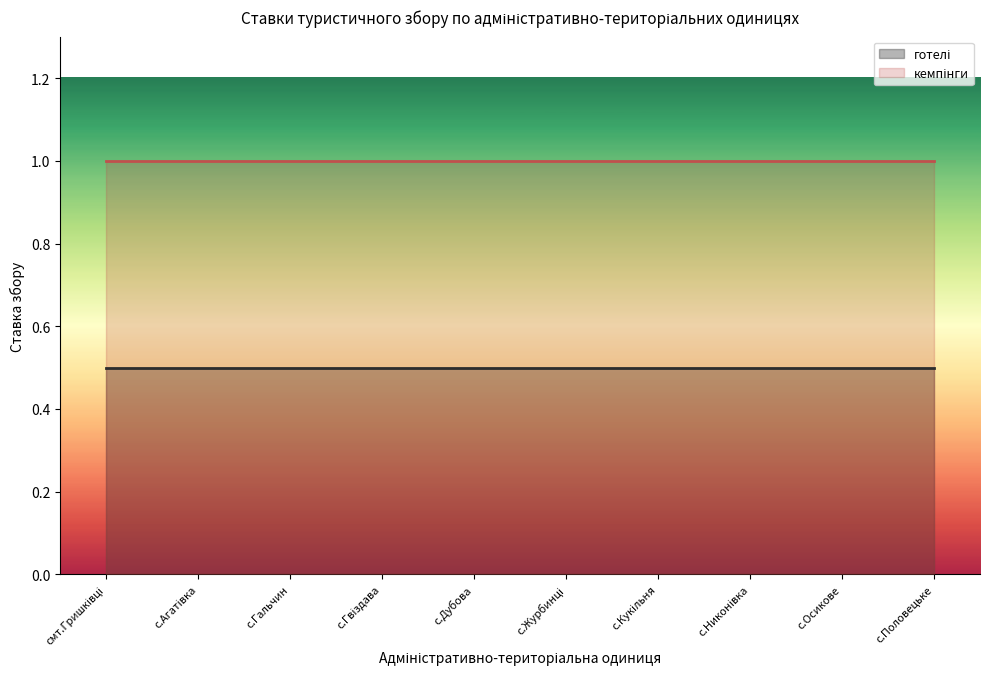

Reading right to left, list all the values displayed in this chart.

готелі: 0.5	0.5	0.5	0.5	0.5	0.5	0.5	0.5	0.5	0.5
кемпінги: 1.0	1.0	1.0	1.0	1.0	1.0	1.0	1.0	1.0	1.0